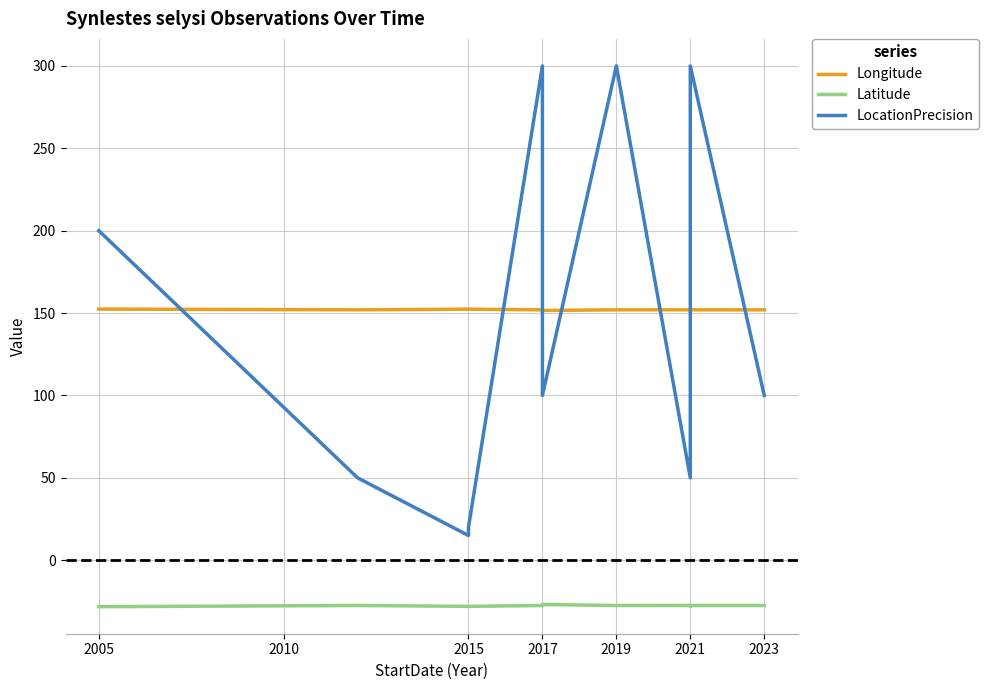

True or false: Longitude has a value of 85.1 at 2005.

False